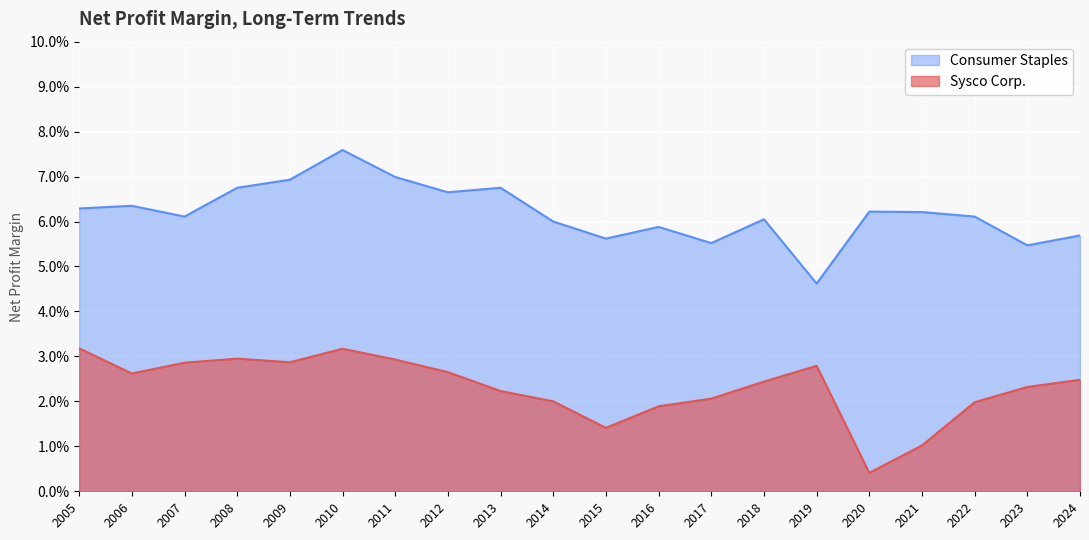

What are all the series names shown in the legend?

Consumer Staples, Sysco Corp.